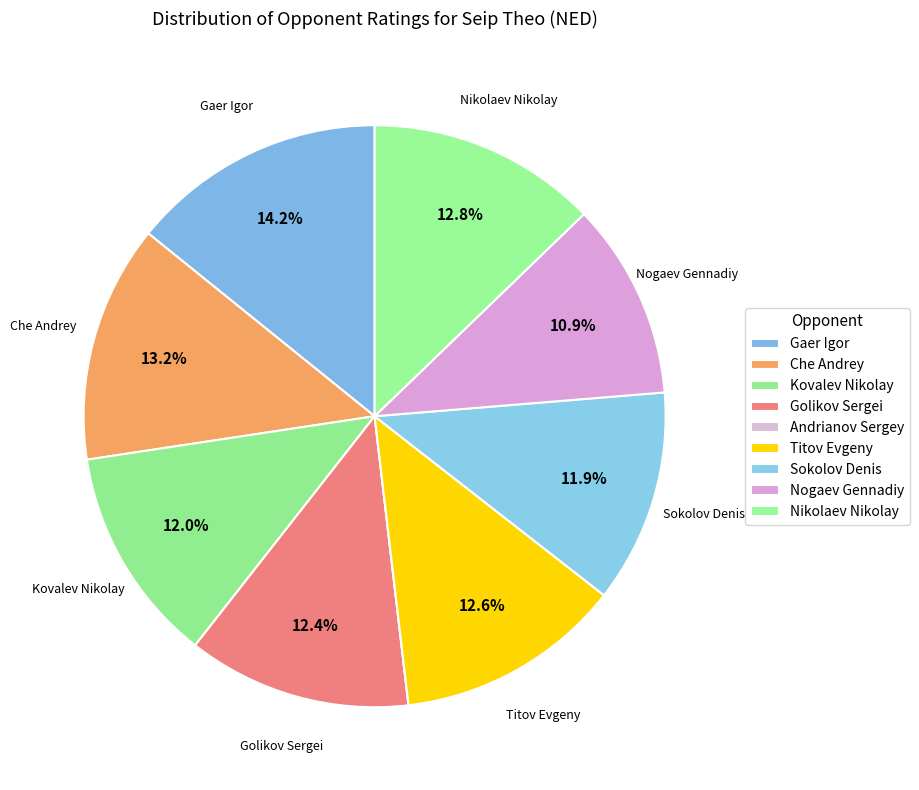

What is the smallest slice in the pie chart?

Andrianov Sergey